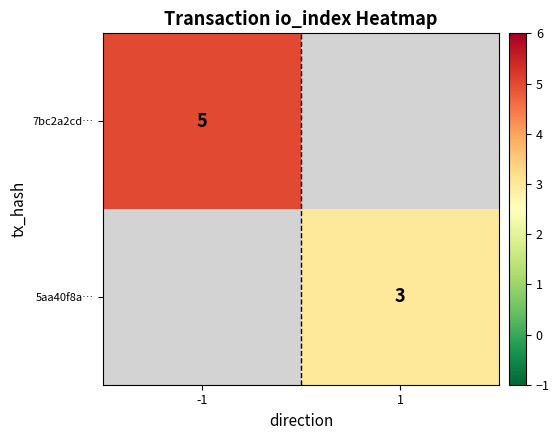

Which category has the lowest value across all series?

1